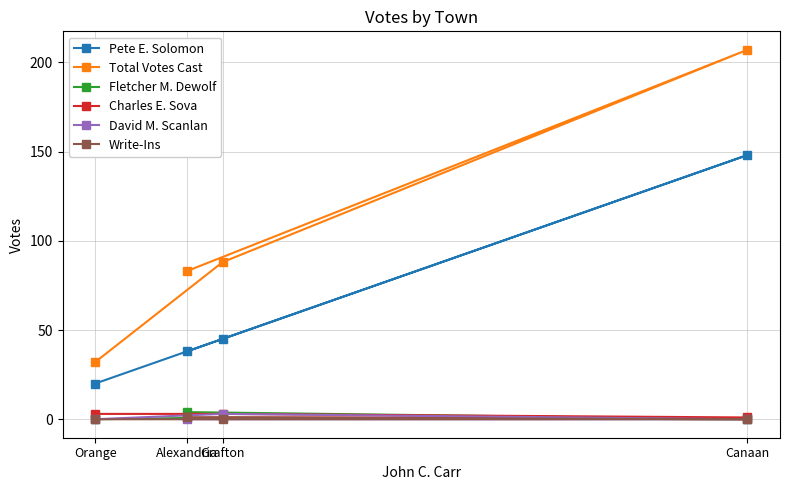

Reading left to right, extract all data points from this chart.

Pete E. Solomon: Orange=20	Alexandria=38	Grafton=45	Canaan=148
Total Votes Cast: Orange=32	Alexandria=83	Grafton=88	Canaan=207
Fletcher M. Dewolf: Orange=0	Alexandria=4	Grafton=1	Canaan=0
Charles E. Sova: Orange=3	Alexandria=1	Grafton=3	Canaan=1
David M. Scanlan: Orange=0	Alexandria=0	Grafton=3	Canaan=0
Write-Ins: Orange=0	Alexandria=1	Grafton=0	Canaan=0